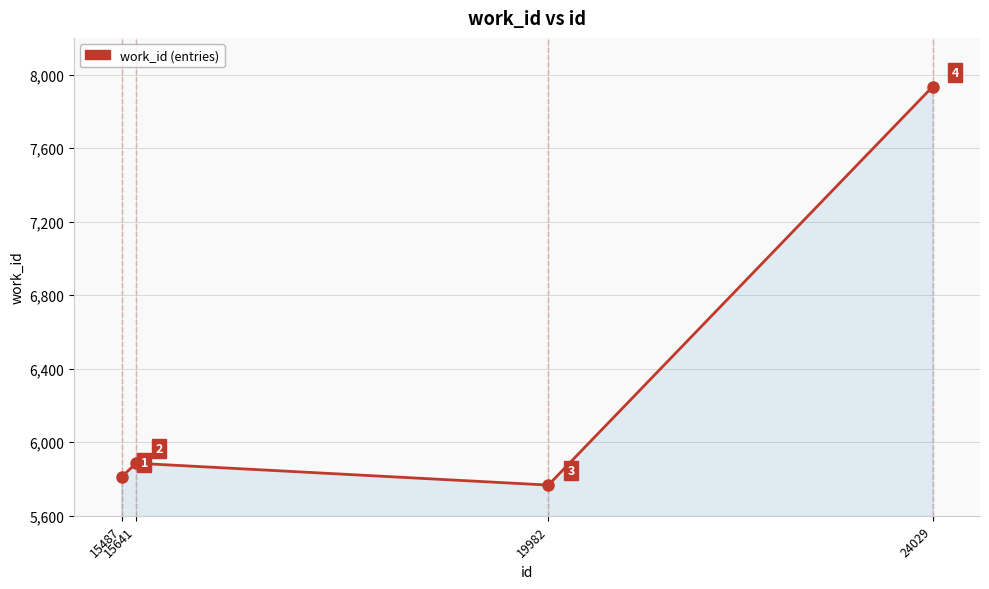

List the labels in order of value, smallest first.

19982, 15487, 15641, 24029